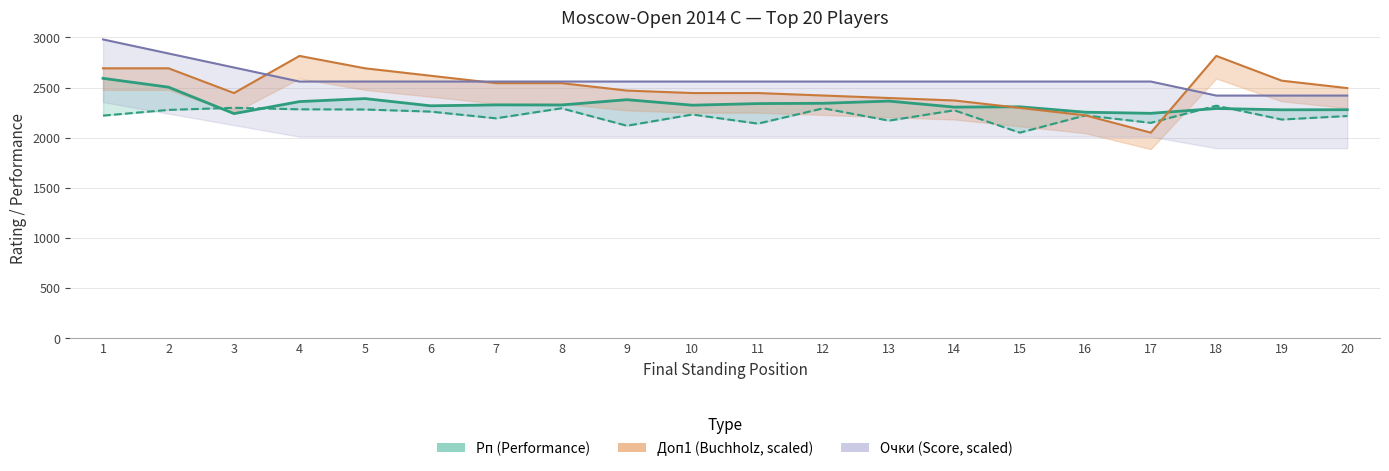

What is the sum of all Рейт. values?

44467.0